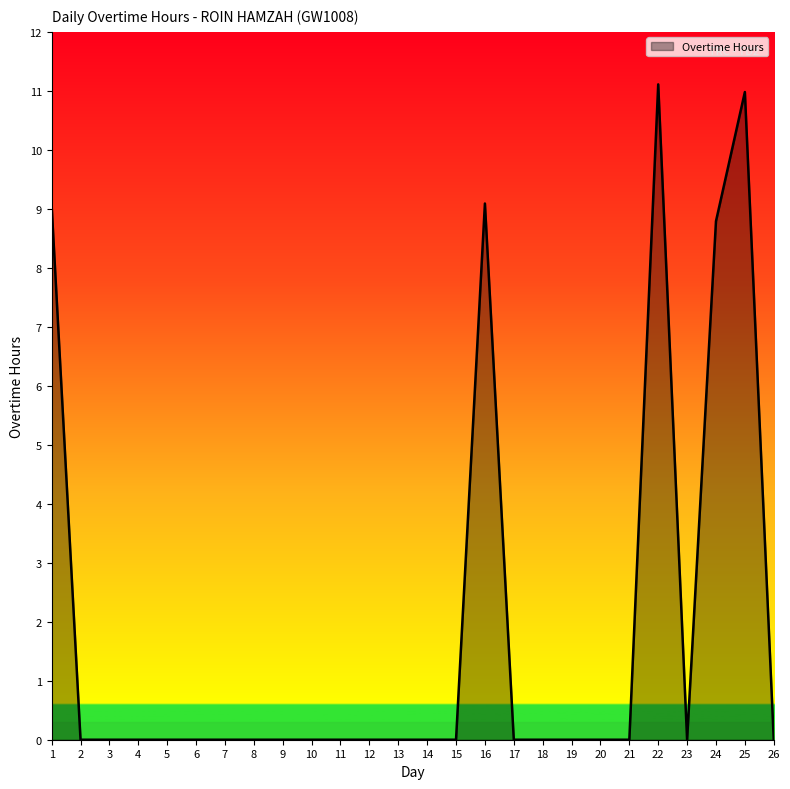

The chart shows a value of -6.8 at 7. True or false?

False